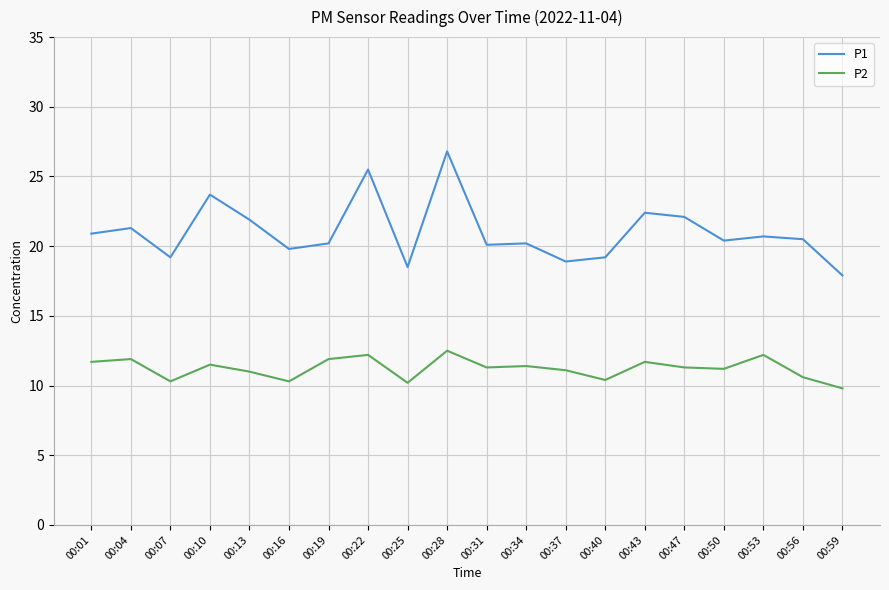

Read the P1 value at 00:56.

20.5